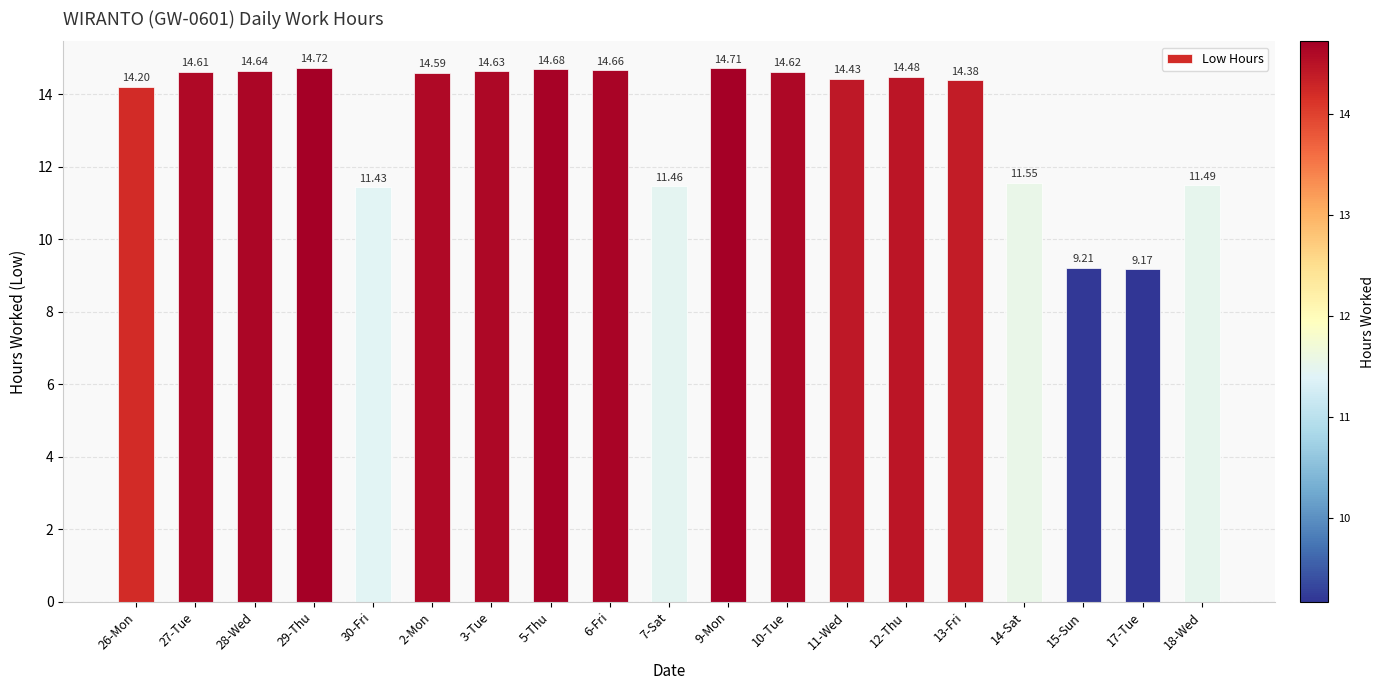

How many values are below 14?

6